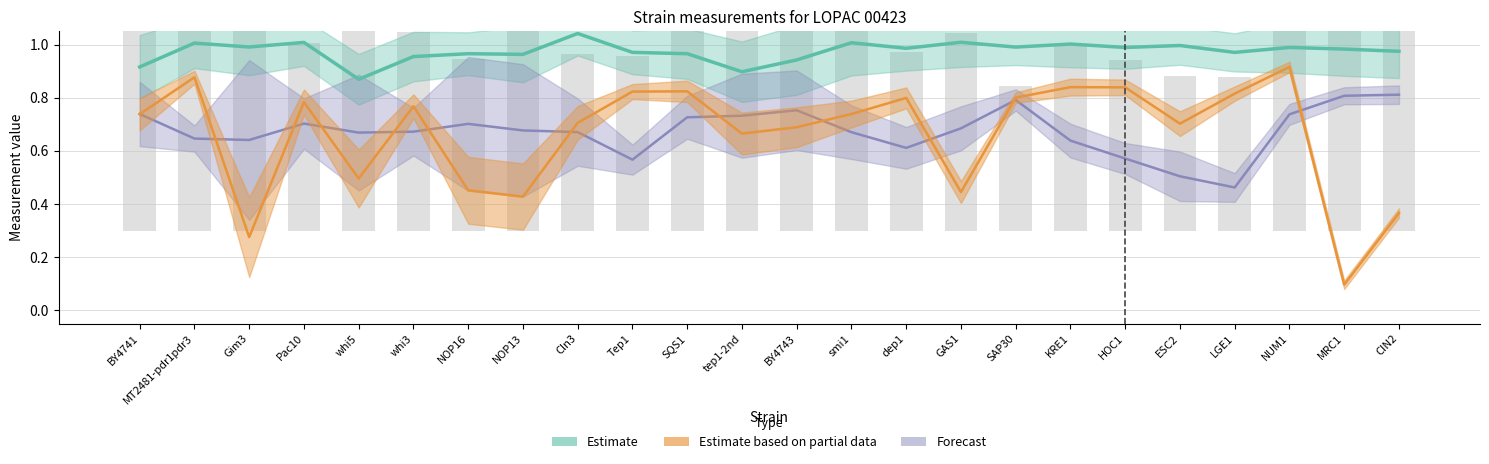

Does the chart contain any negative values?

No